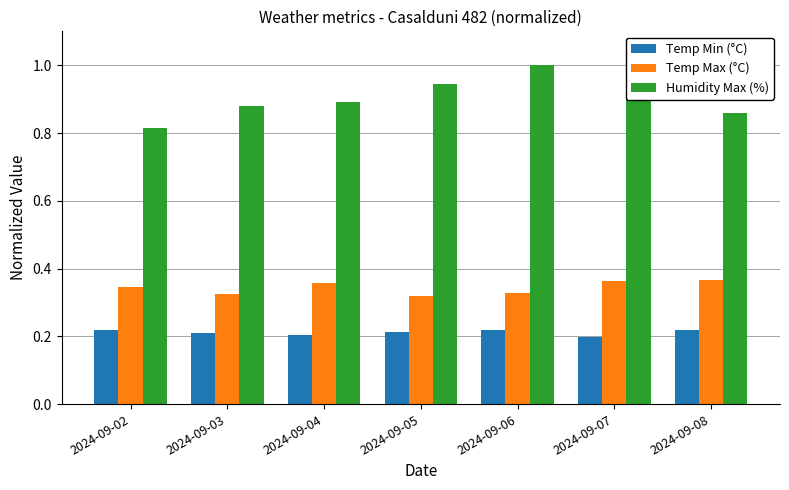

Which series has the largest range (max minus min)?

Humidity Max (%)